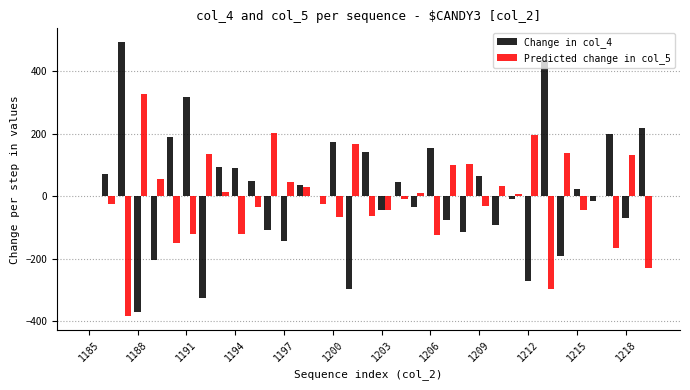

Does the chart contain stacked bars?

No